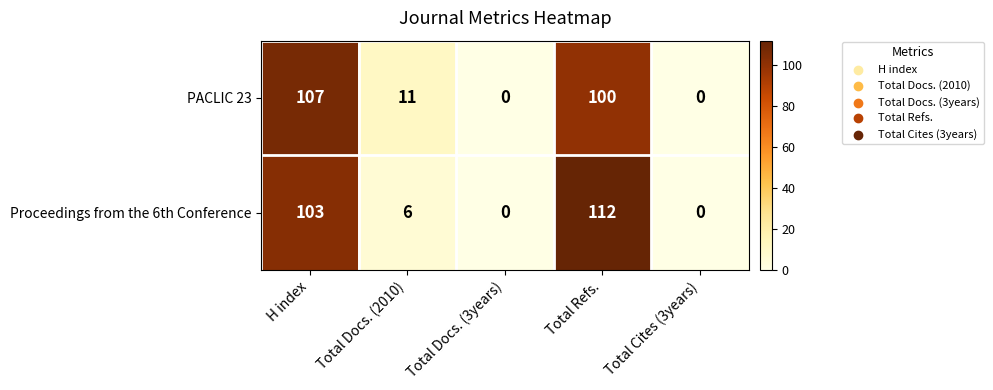

Count the number of categories in the chart.

5